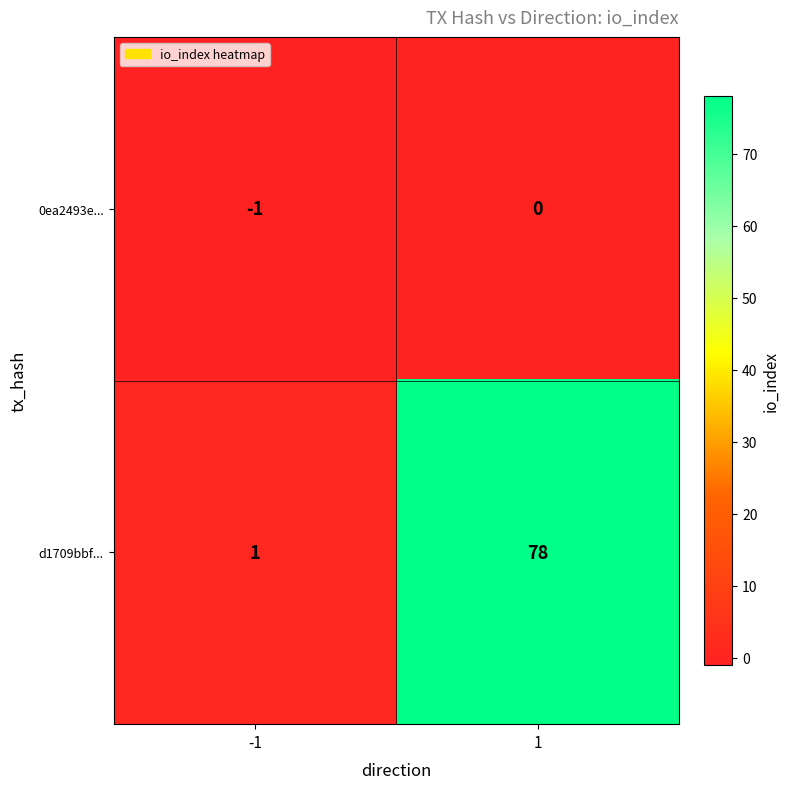

True or false: d1709bbf... has a value of 78 at 1.

True